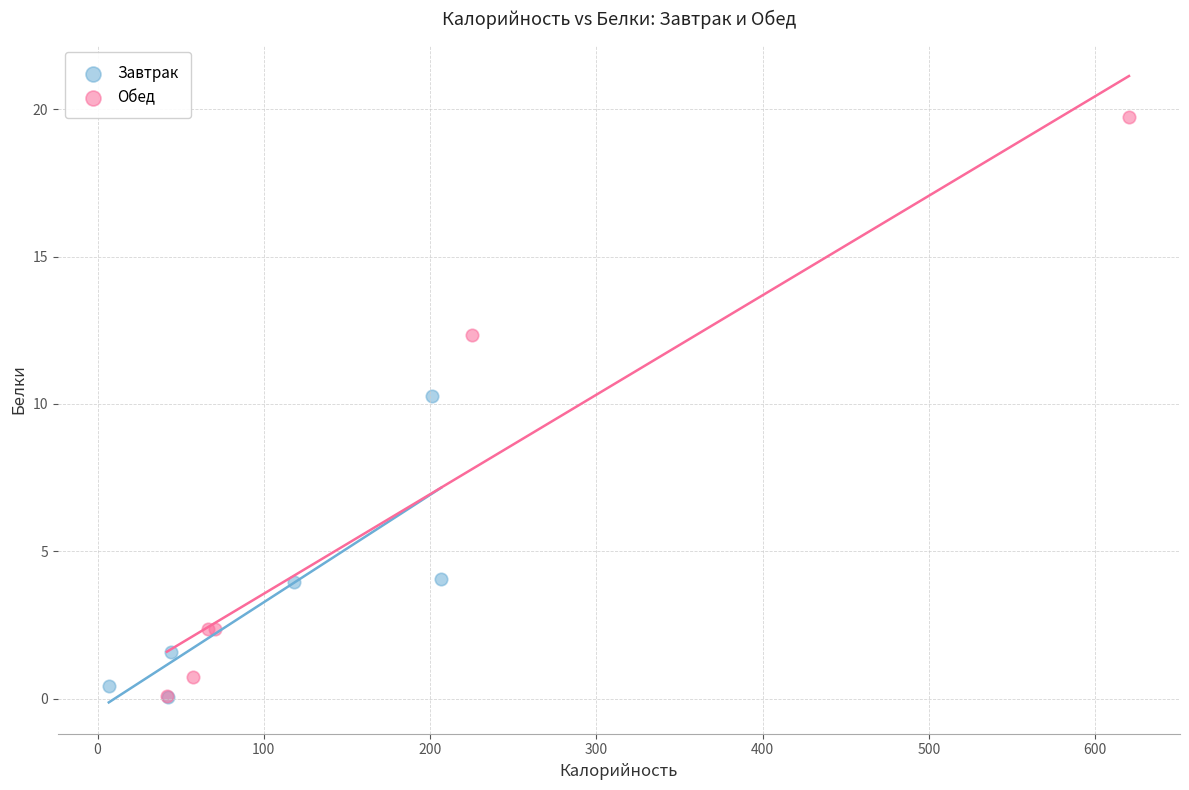

Which series has the widest spread of Y values?

Обед